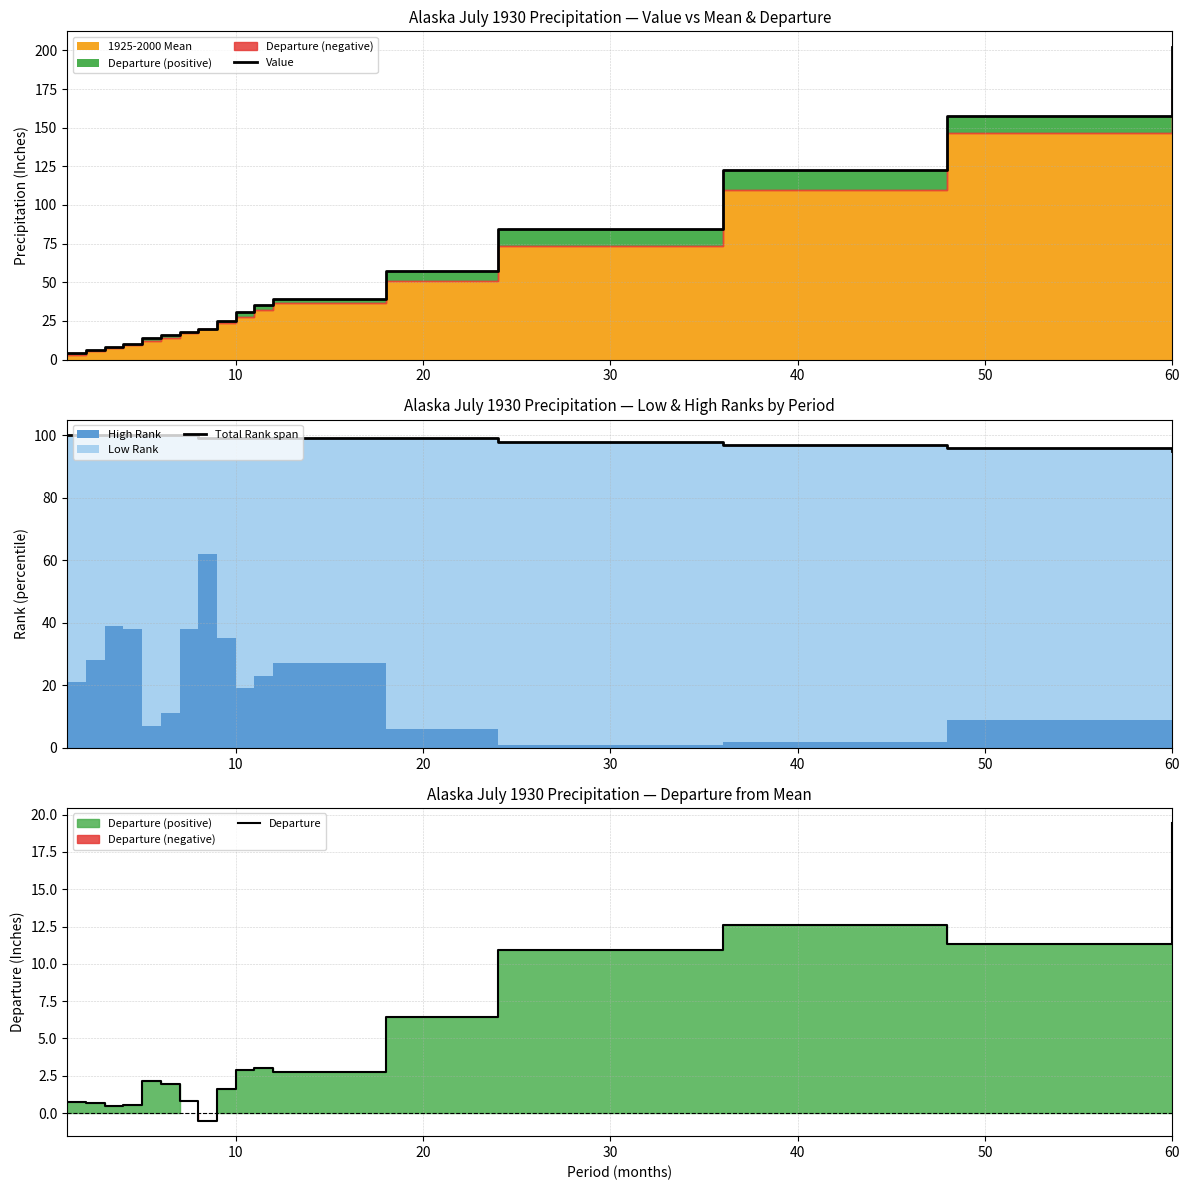

What is the highest value of the Departure series?

19.4